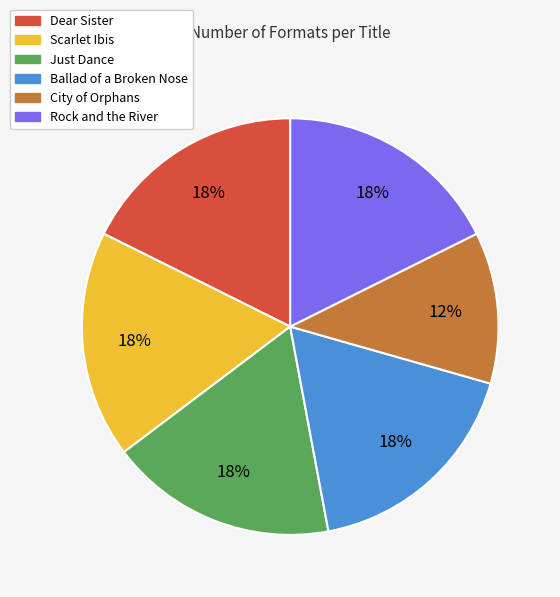

Is the sum of Just Dance and Scarlet Ibis greater than half?

No